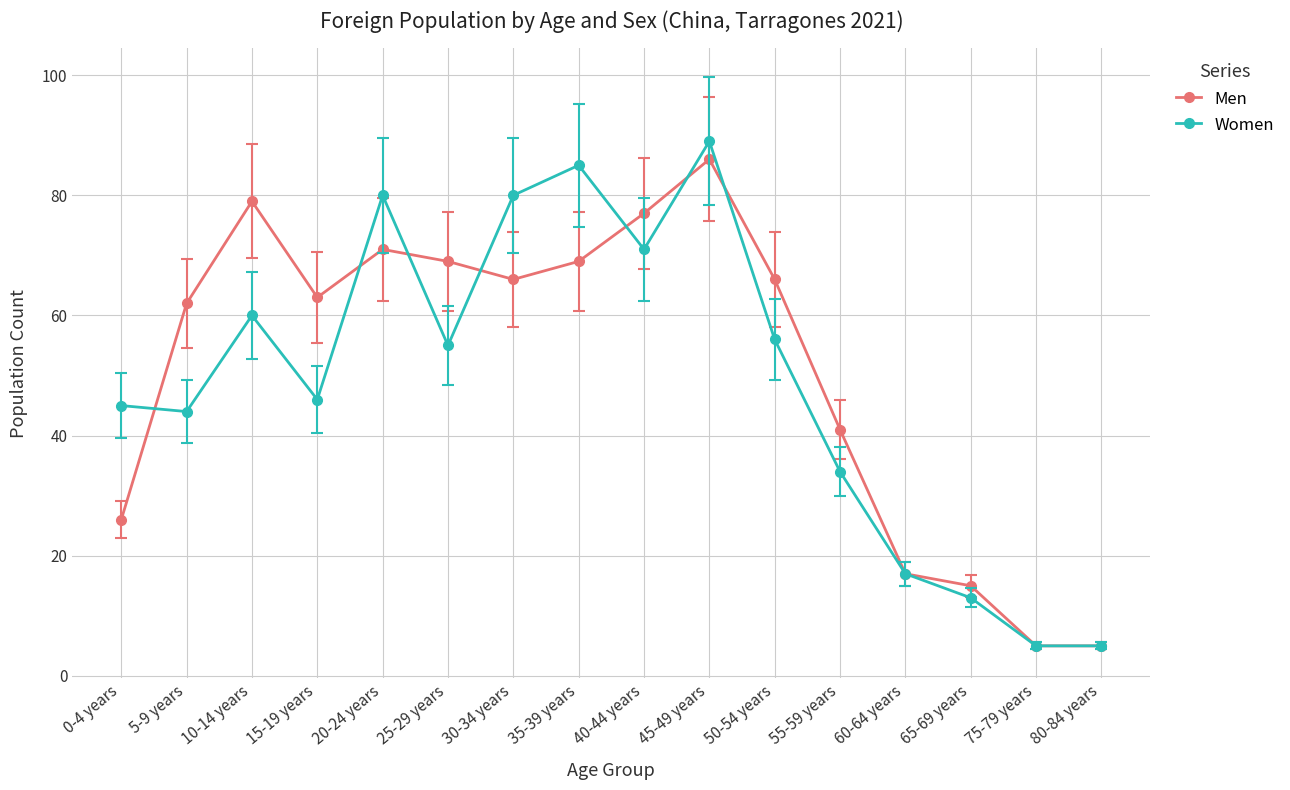

What position from the left is 40-44 years?

9